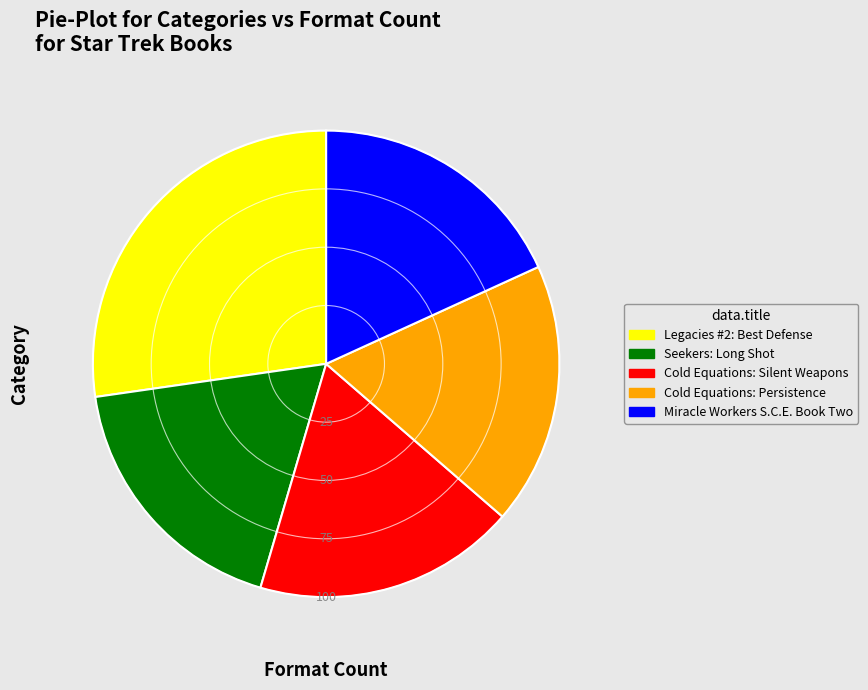

Does any single category account for the majority?

No